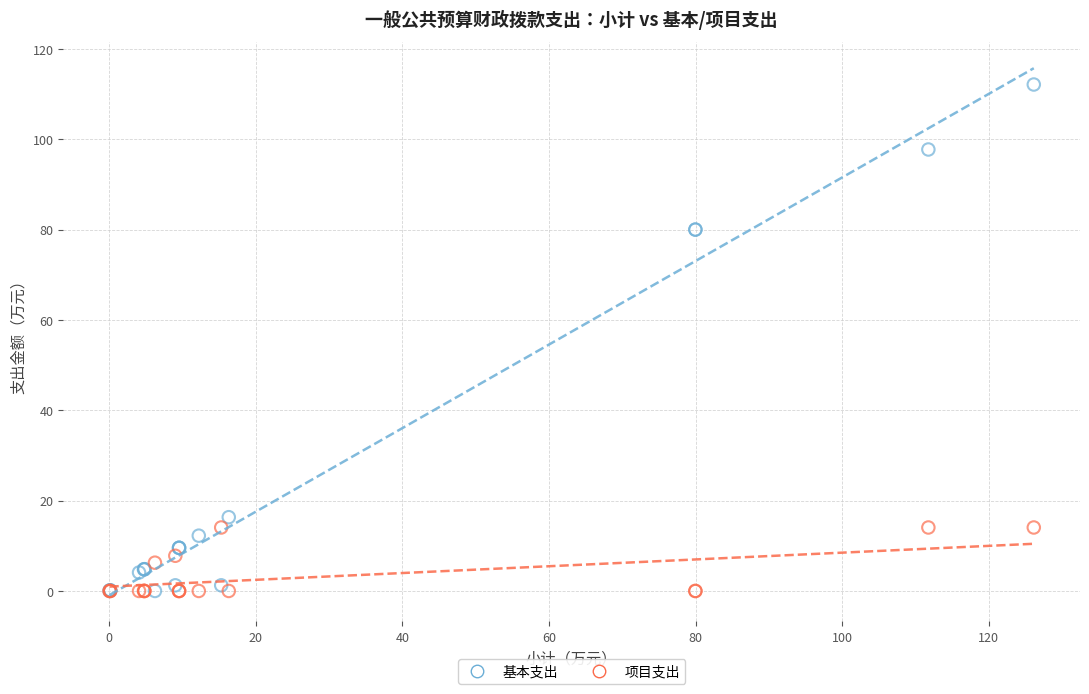

What are all the series names shown in the legend?

基本支出, 项目支出